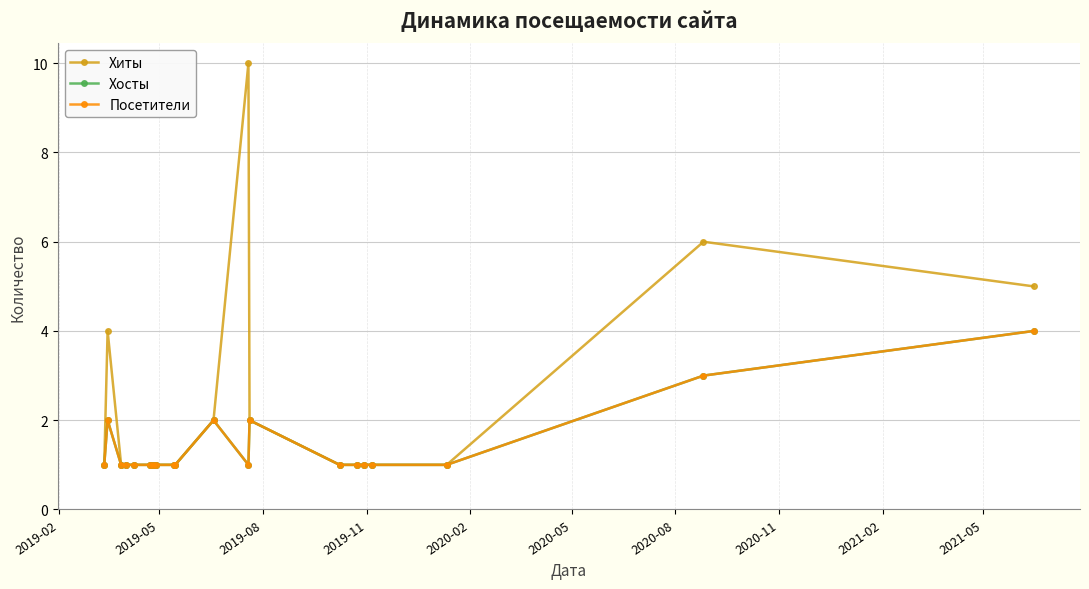

Where is Хосты nearest to the value 2?

2019-05